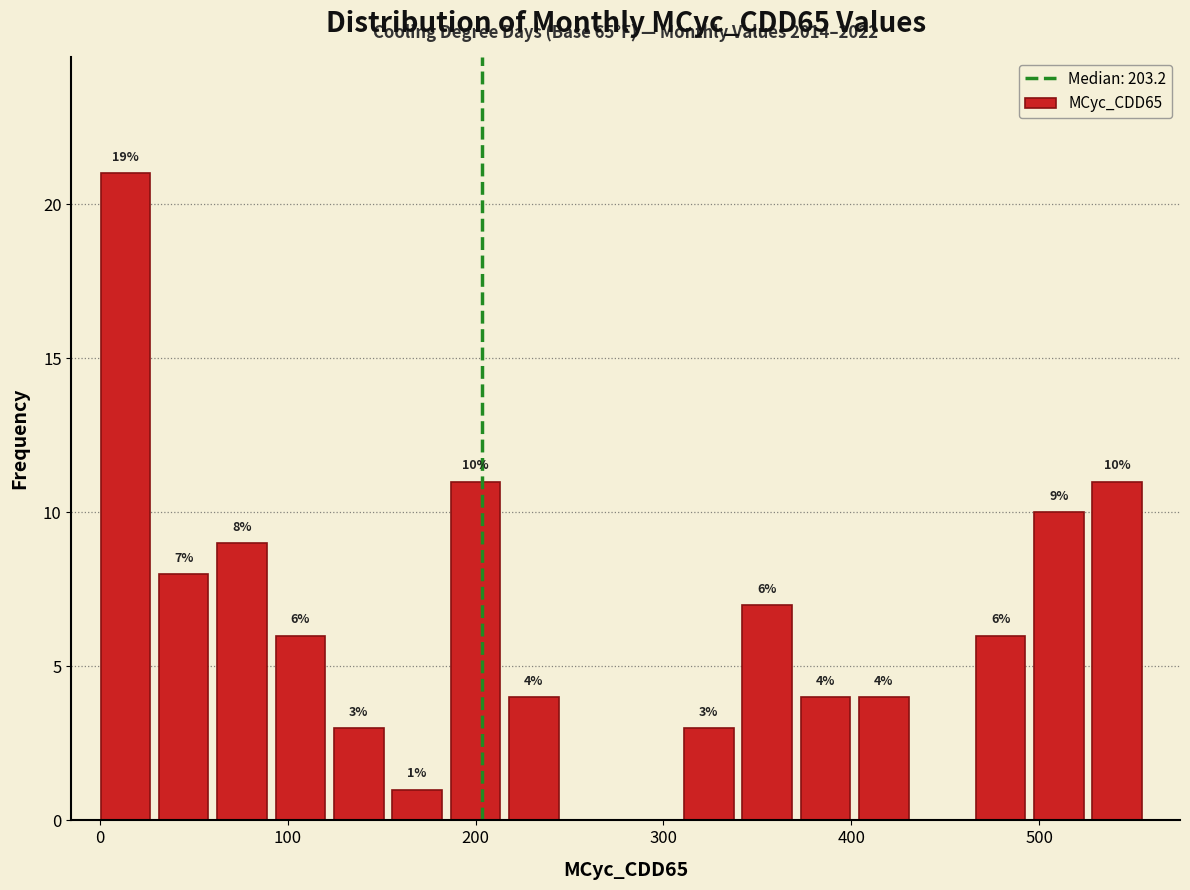

Read against the x-axis, roughly where is the centre of the tallest bar?

10